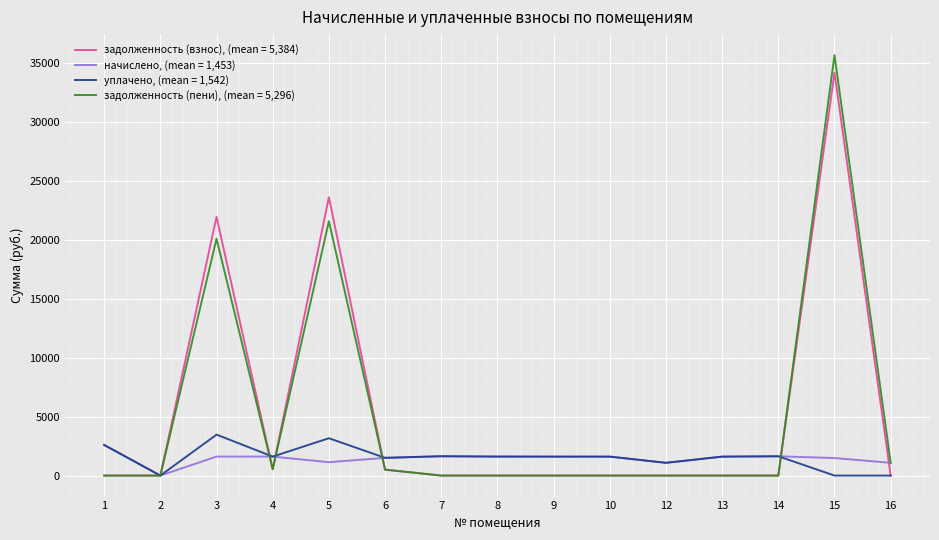

Rank the series by their maximum value, from highest to lowest.

задолженность (пени), (mean = 5,296), задолженность (взнос), (mean = 5,384), уплачено, (mean = 1,542), начислено, (mean = 1,453)